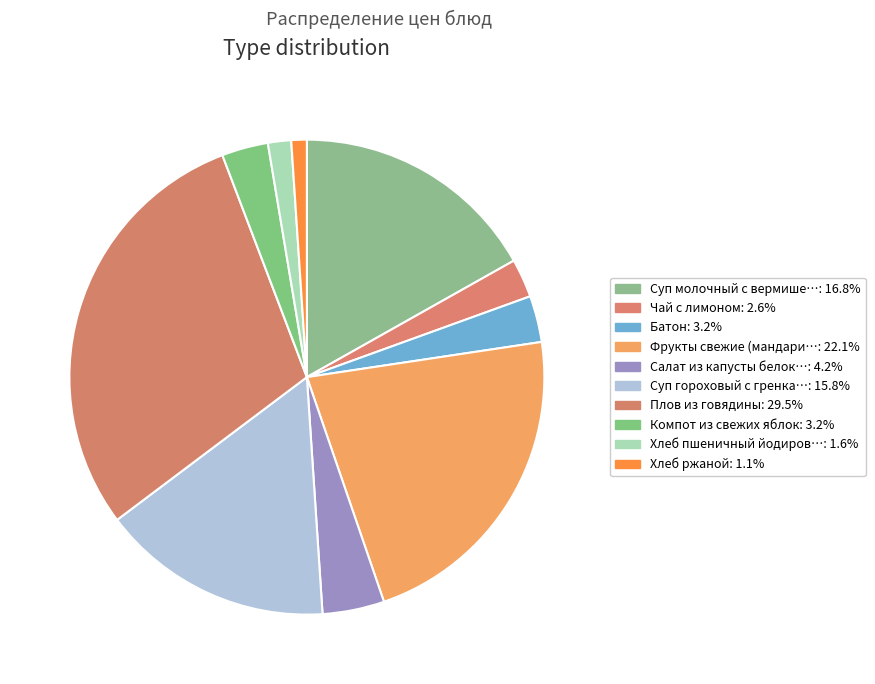

Rank the categories by value from highest to lowest.

Плов из говядины, Фрукты свежие (мандарин), Суп молочный с вермишелью, Суп гороховый с гренками, Салат из капусты белокочанной, Батон, Компот из свежих яблок, Чай с лимоном, Хлеб пшеничный йодированный, Хлеб ржаной